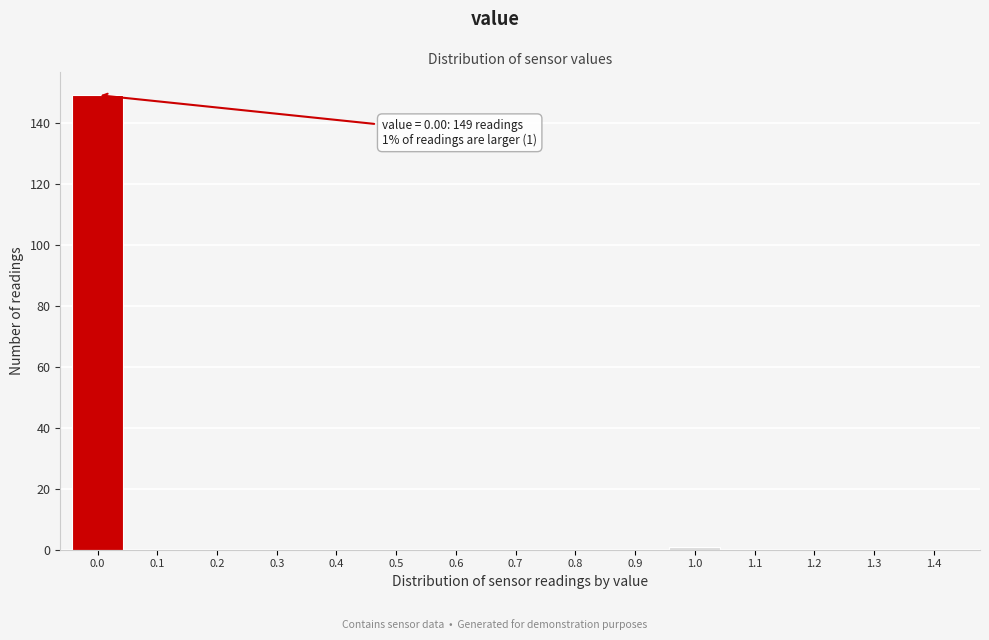

Reading left to right, transcribe all the data shown in this chart.

0.0=149	0.1=0	0.2=0	0.3=0	0.4=0	0.5=0	0.6=0	0.7=0	0.8=0	0.9=0	1.0=1	1.1=0	1.2=0	1.3=0	1.4=0